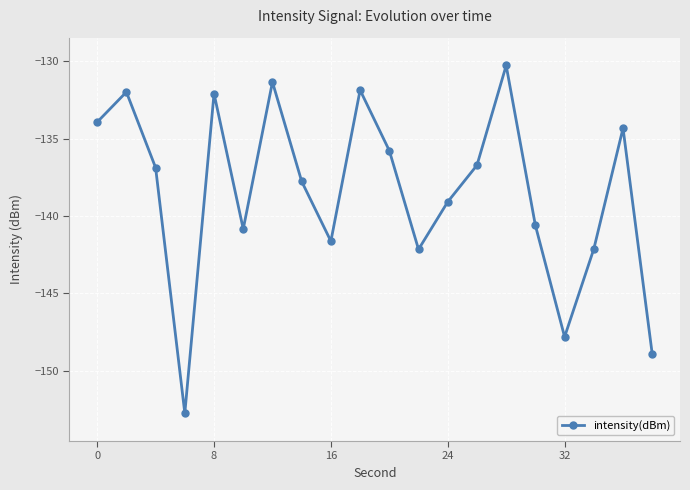

What is the value of the 1st point from the left?

-133.9